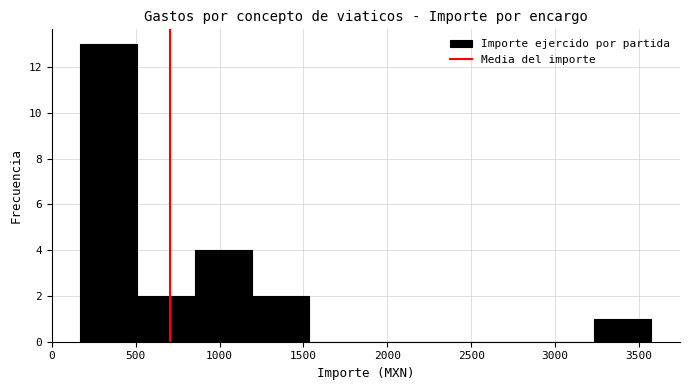

Reading left to right, list every bar in this chart as the range it spans on the x-axis followed by its height. Neither the bar edges nor the heights are printed on the chart, so give them approximately, as read against the axes.

150 to 500: 13
500 to 850: 2
850 to 1200: 4
1200 to 1550: 2
1550 to 1850: 0
1850 to 2200: 0
2200 to 2550: 0
2550 to 2900: 0
2900 to 3250: 0
3250 to 3600: 1